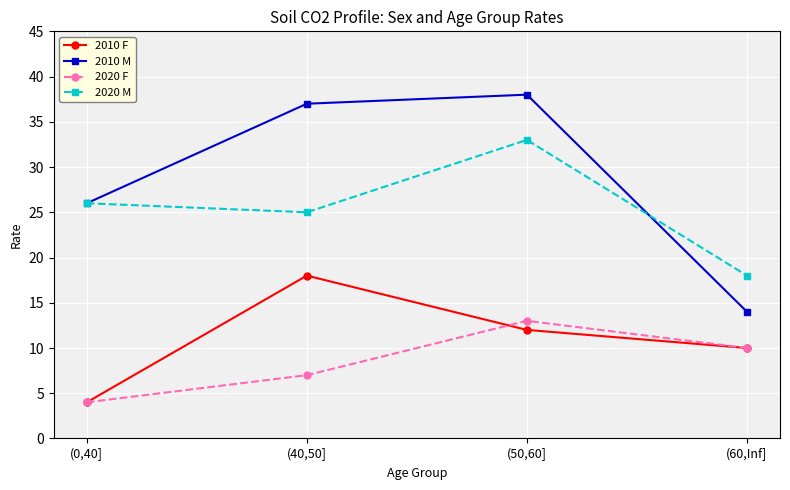

What is the label of the 2nd point from the left?

(40,50]